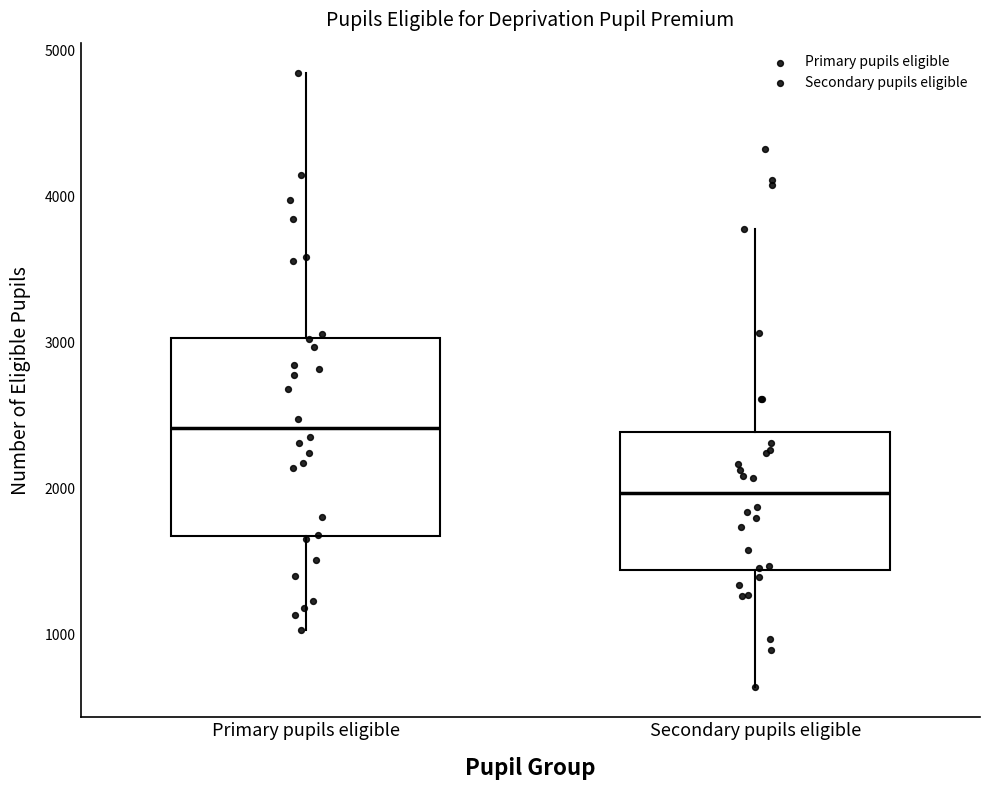

Which box is the tallest, from its lower edge to its upper edge?

Primary pupils eligible